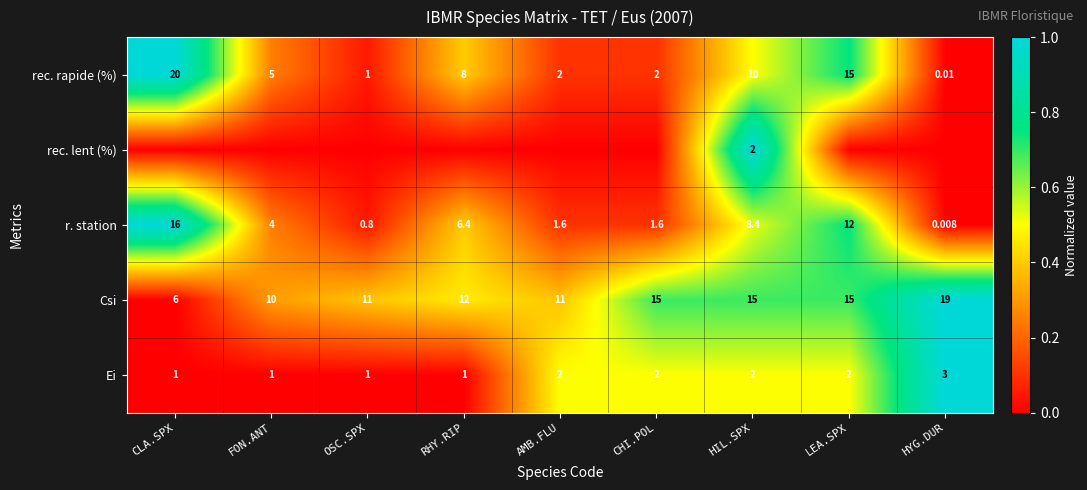

Is the value of rec. rapide (%) at HYG.DUR greater than the value of Csi at RHY.RIP?

No